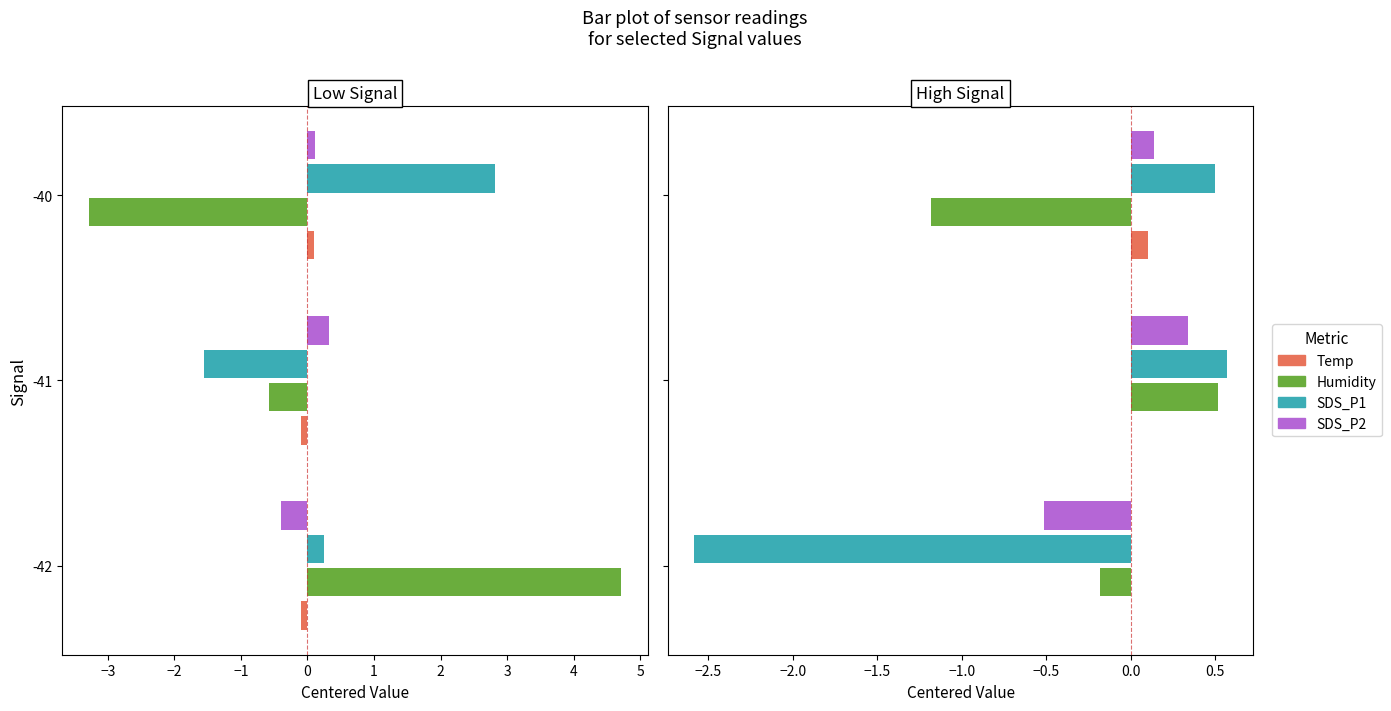

The SDS_P1 series shows -2.6 at -42. True or false?

True